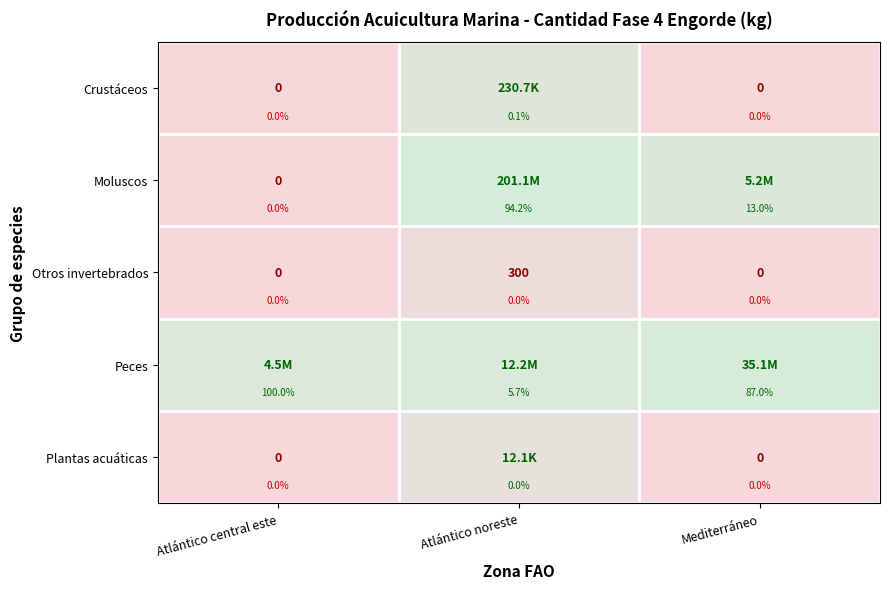

The value of Otros invertebrados at Atlántico noreste is 5.7. True or false?

True